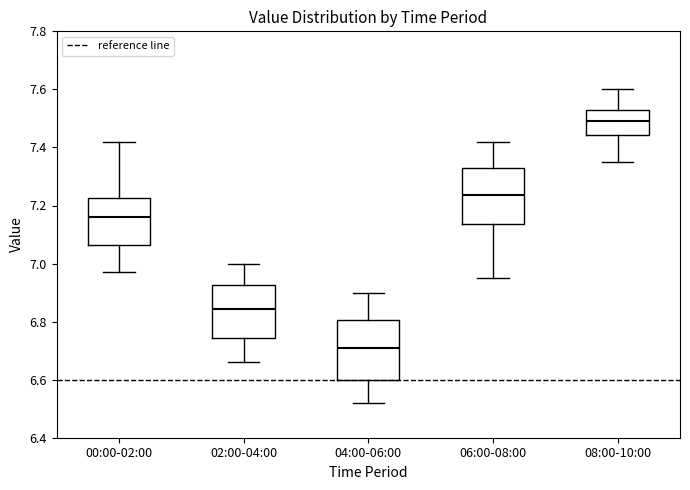

Where is the lower edge of the box for 02:00-04:00 on the y-axis? The values are not printed on the chart, so give them approximately, as read against the axis.

6.74